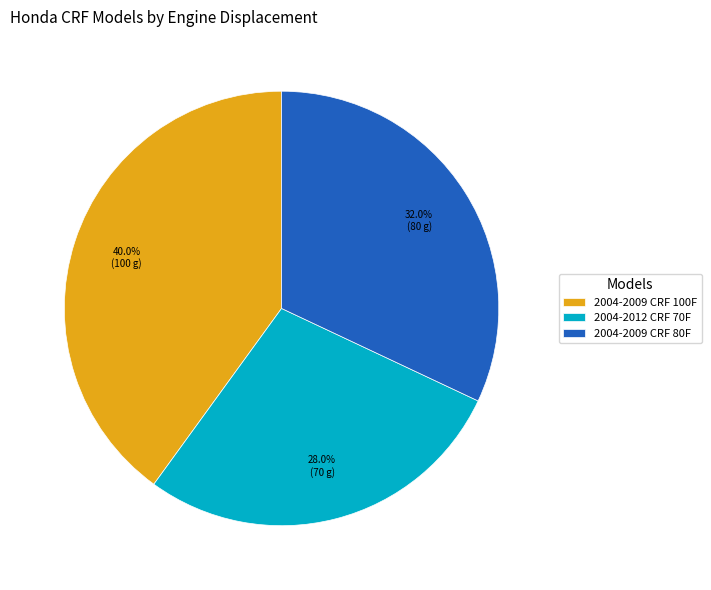

Which slice is the smallest?

2004-2012 CRF 70F